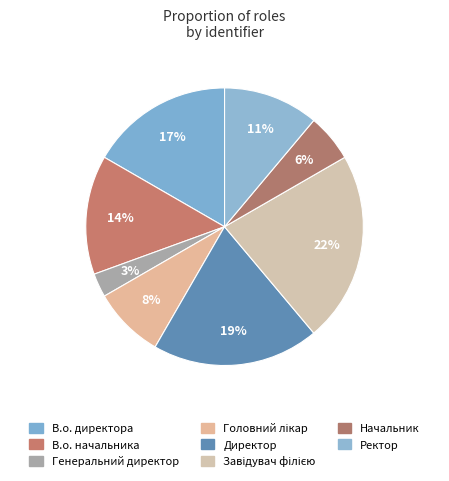

To the nearest percent, what is the combined percentage of Начальник and Ректор?

17%